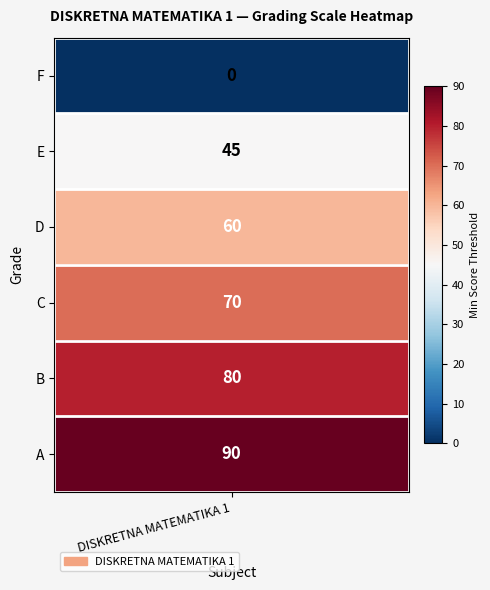

List the labels in order of value, smallest first.

F, E, D, C, B, A